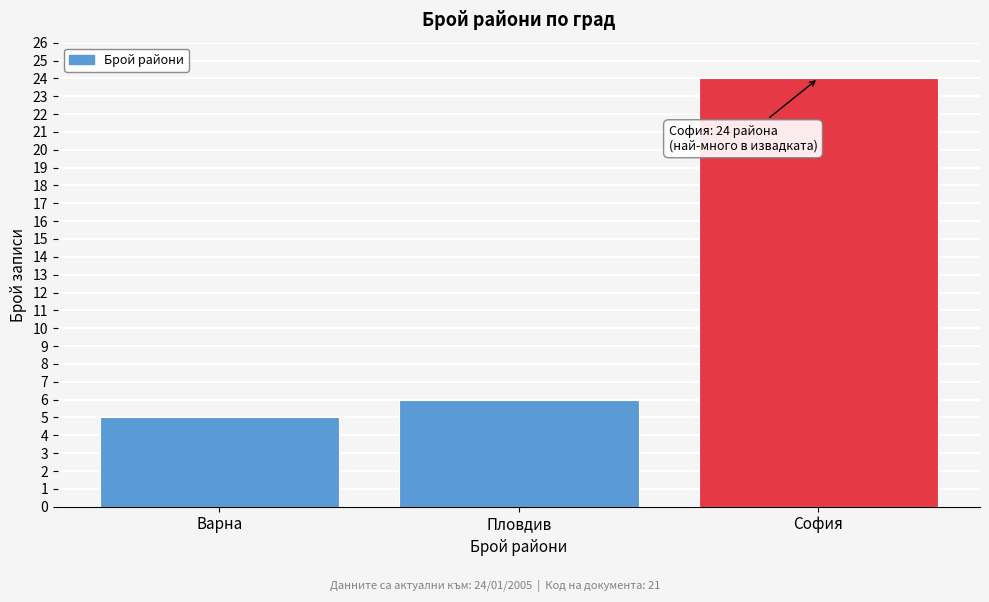

Reading left to right, transcribe all the data shown in this chart.

Варна=5	Пловдив=6	София=24